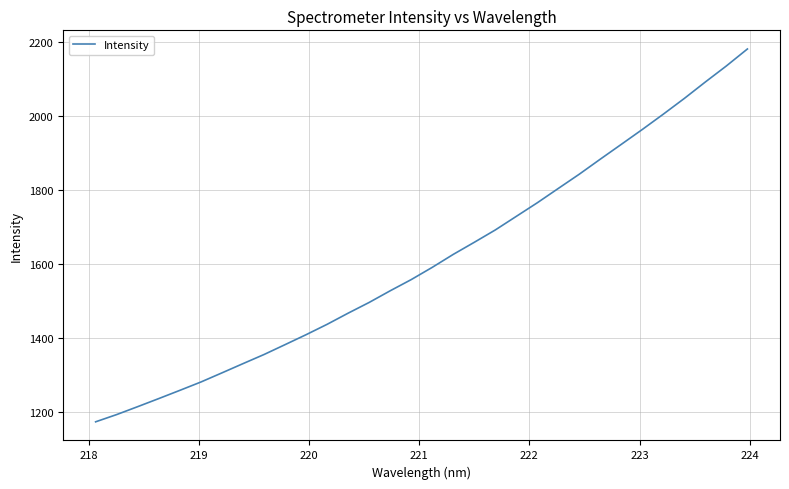

What is the difference between the maximum and minimum values?

1008.8